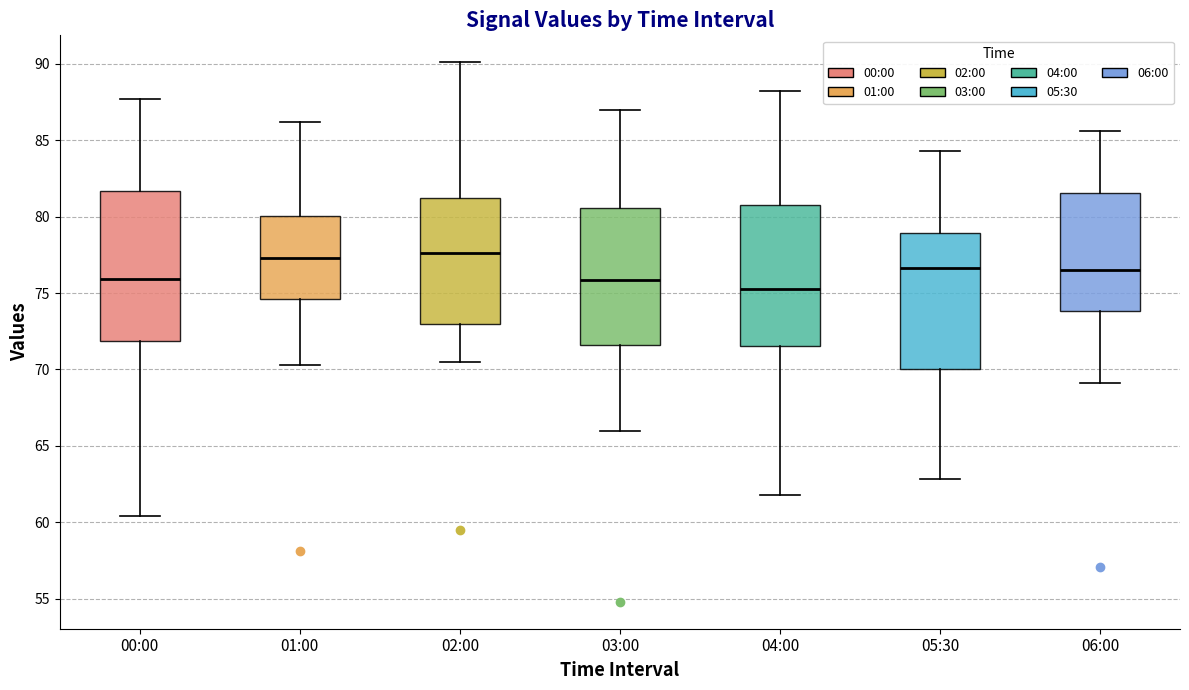

Reading left to right, transcribe this box plot: for each box, give where its median line is, the range the box spans, and where its two whiskers end, as read against the y-axis. The values are not printed on the chart, so give them approximately, as read against the axis.

00:00: median 76.0, box 72.0 to 81.5, whiskers 60.5 to 87.5
01:00: median 77.5, box 74.5 to 80.0, whiskers 70.5 to 86.0
02:00: median 77.5, box 73.0 to 81.0, whiskers 70.5 to 90.0
03:00: median 76.0, box 71.5 to 80.5, whiskers 66.0 to 87.0
04:00: median 75.5, box 71.5 to 81.0, whiskers 62.0 to 88.0
05:30: median 76.5, box 70.0 to 79.0, whiskers 63.0 to 84.5
06:00: median 76.5, box 74.0 to 81.5, whiskers 69.0 to 85.5